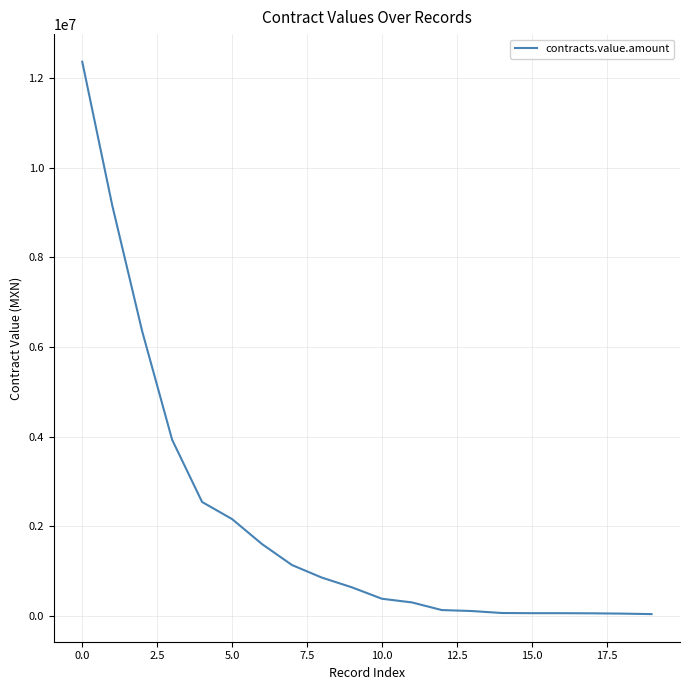

Is this an area chart (filled region under the line)?

No